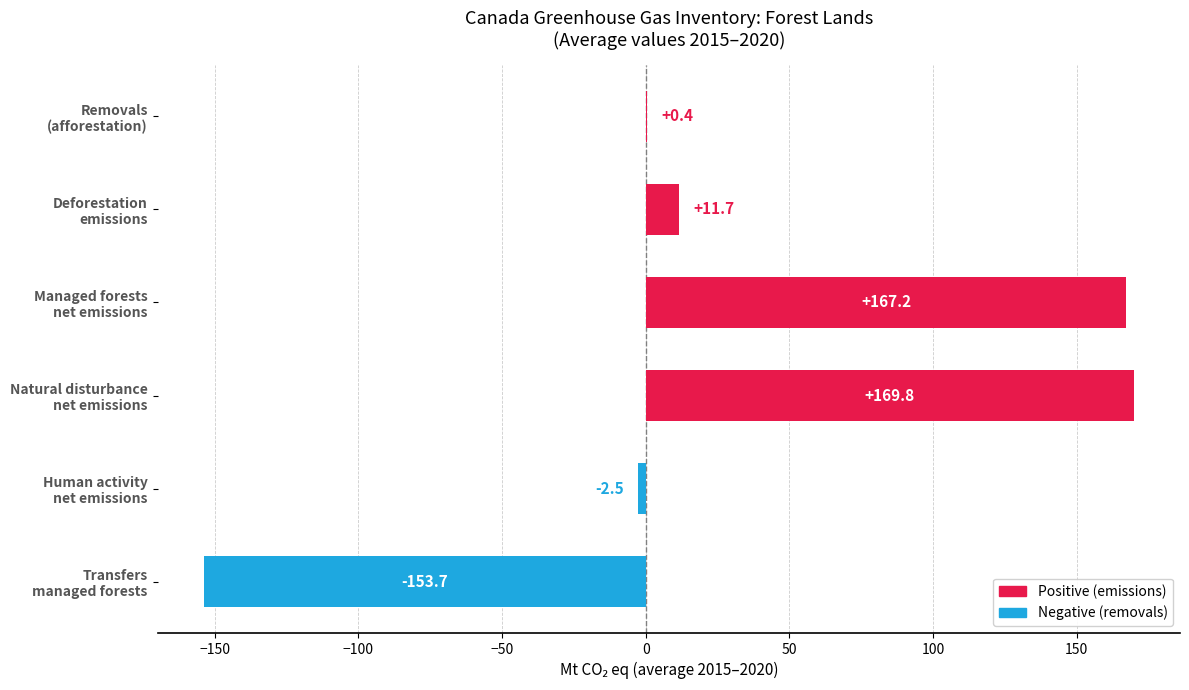

What is the sum of all values?

192.9